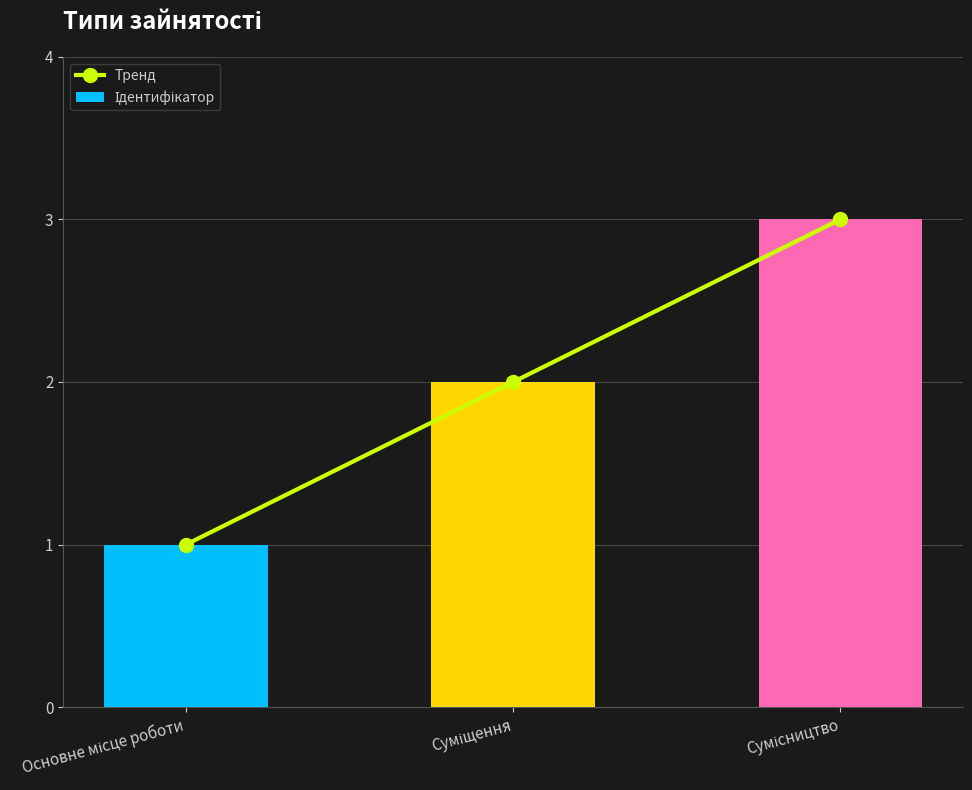

At how many categories does at least one series exceed 2?

1